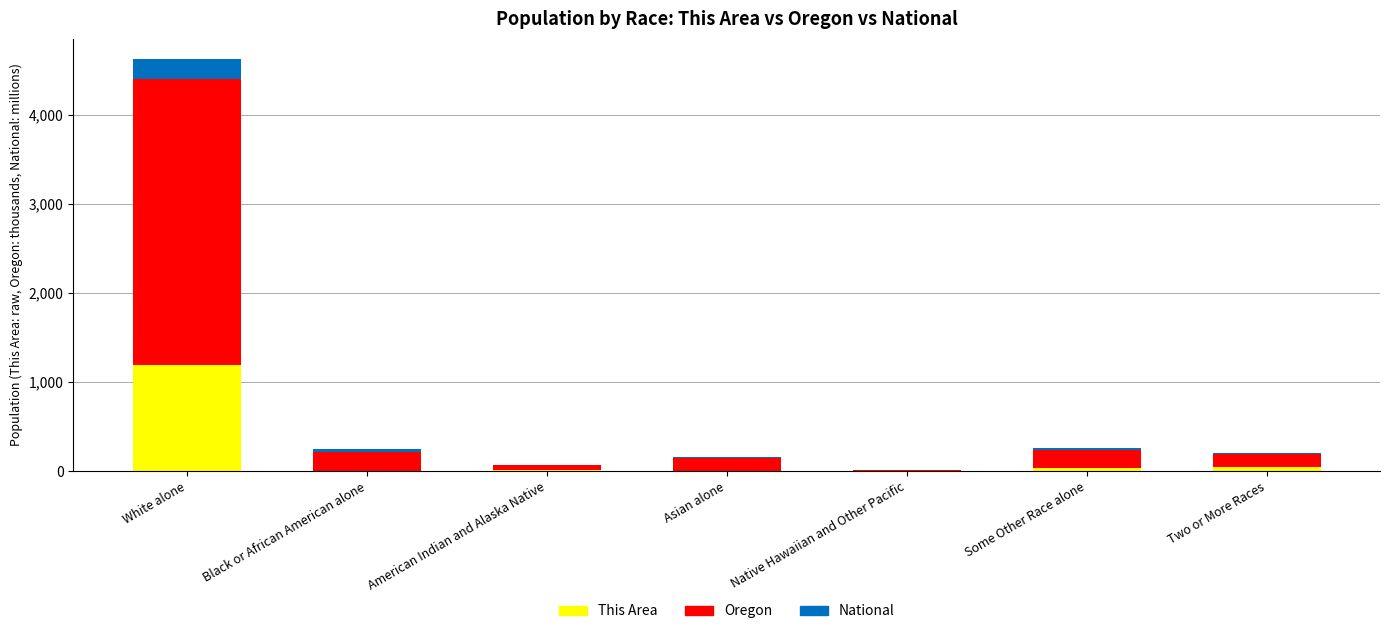

At which category is the sum across all series the highest?

White alone